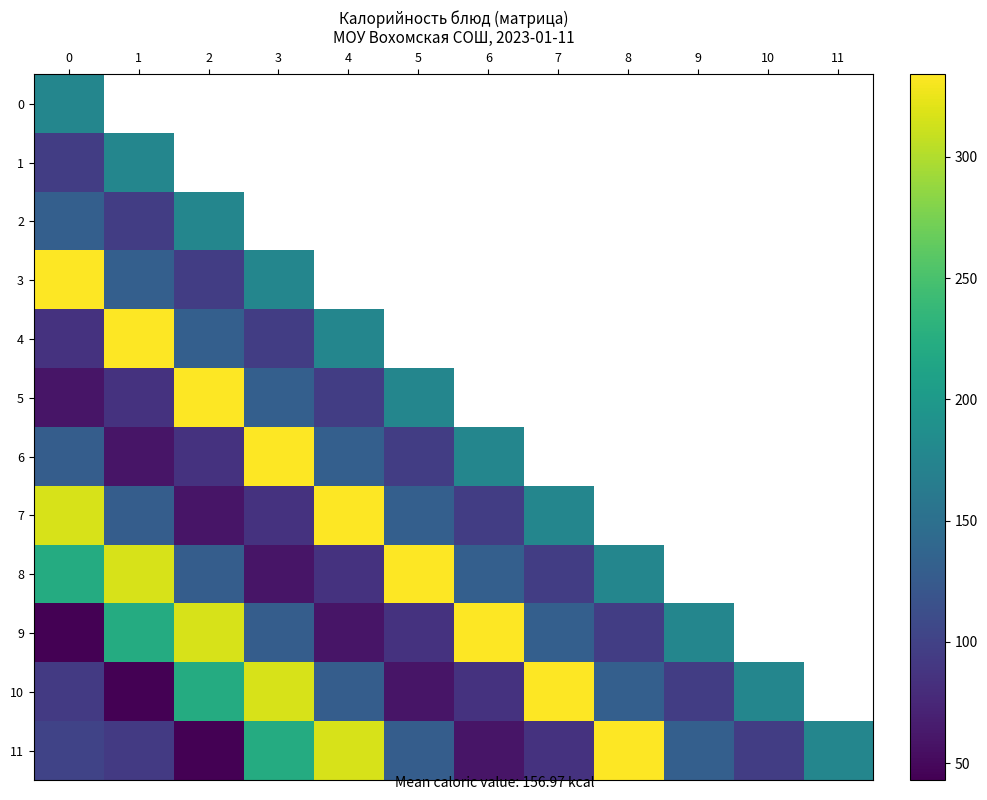

What is the sum of the 6 values at 0 and 4?

260.2